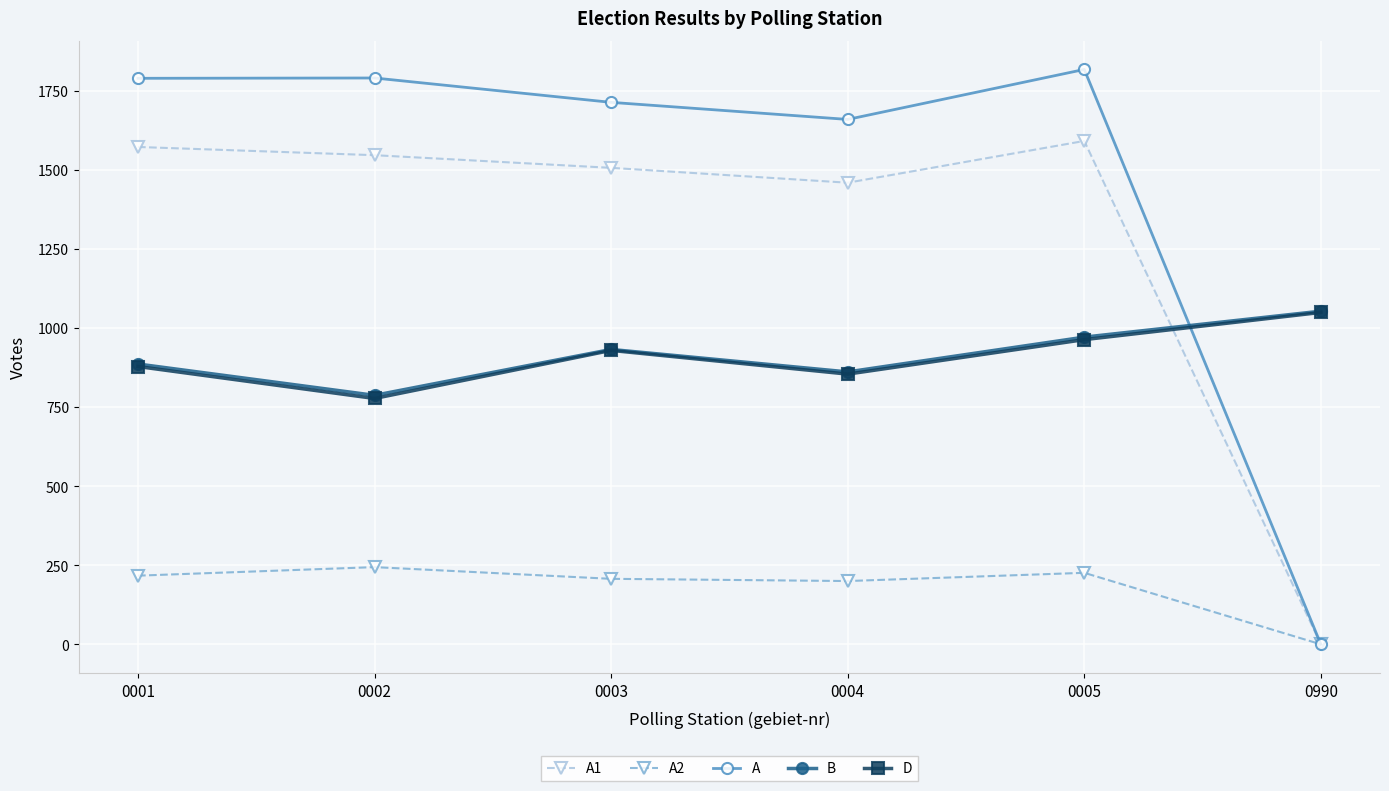

What is the value of the B point at the 1st from the left?

886